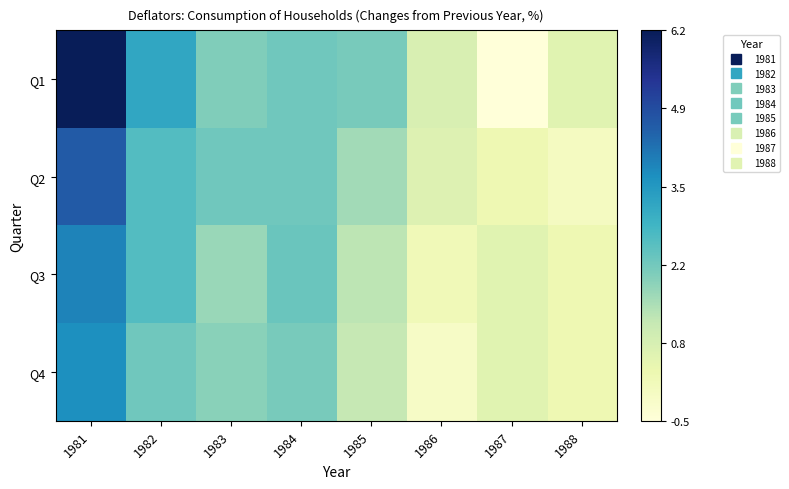

What is the spread (max minus min) of values at 1981?

2.5